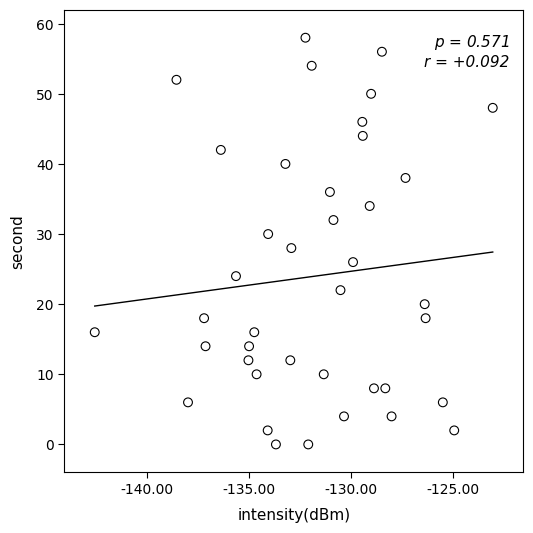

What is the range of Y values (max minus min)?

58